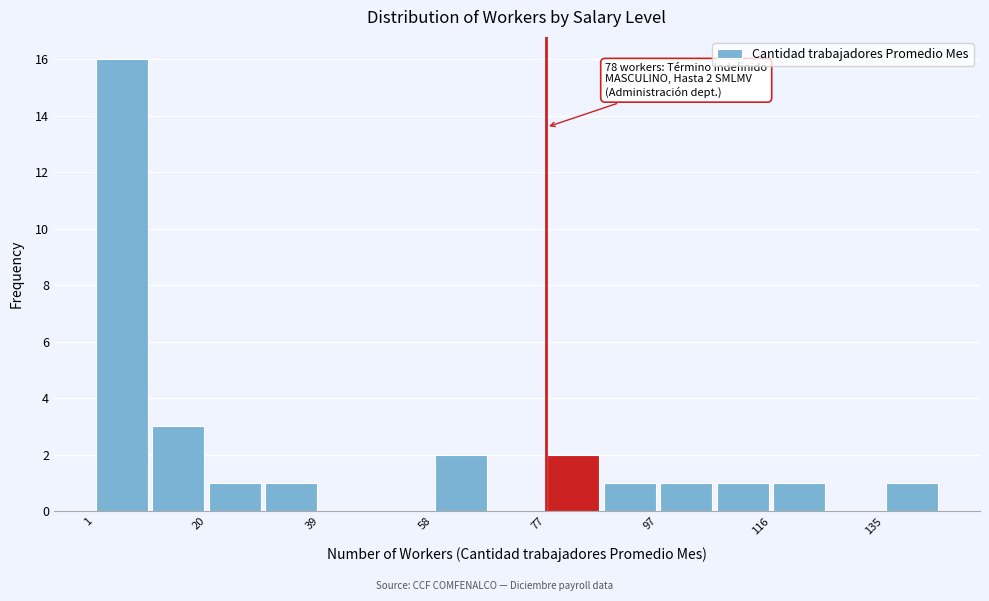

Which range on the x-axis has the tallest bar?

1.0 to 10.6